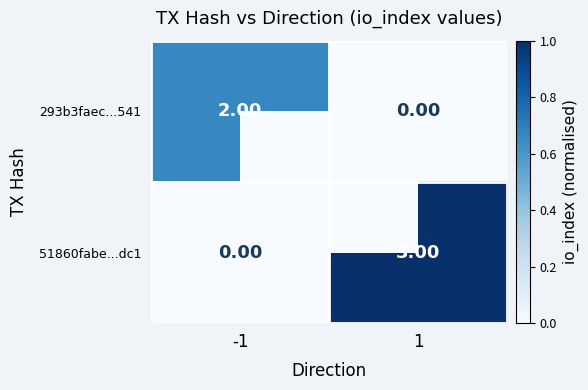

List the series in order of their peak value, highest first.

51860fabe...dc1, 293b3faec...541